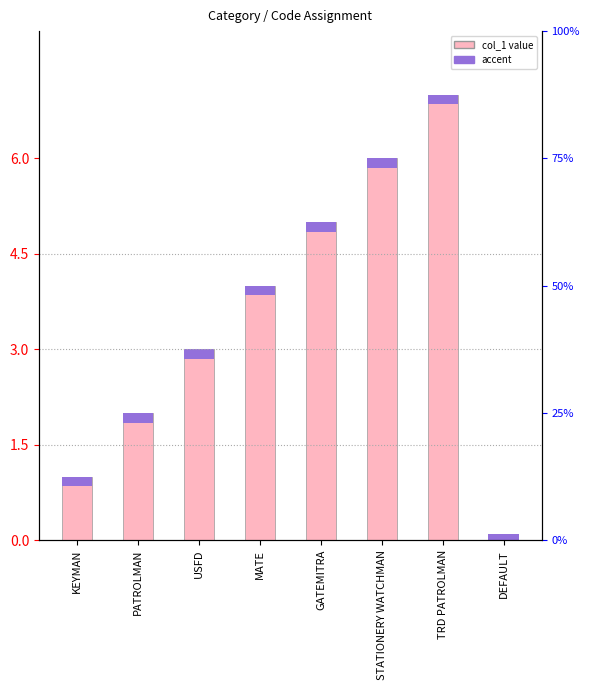

How many data points does each series have?

8